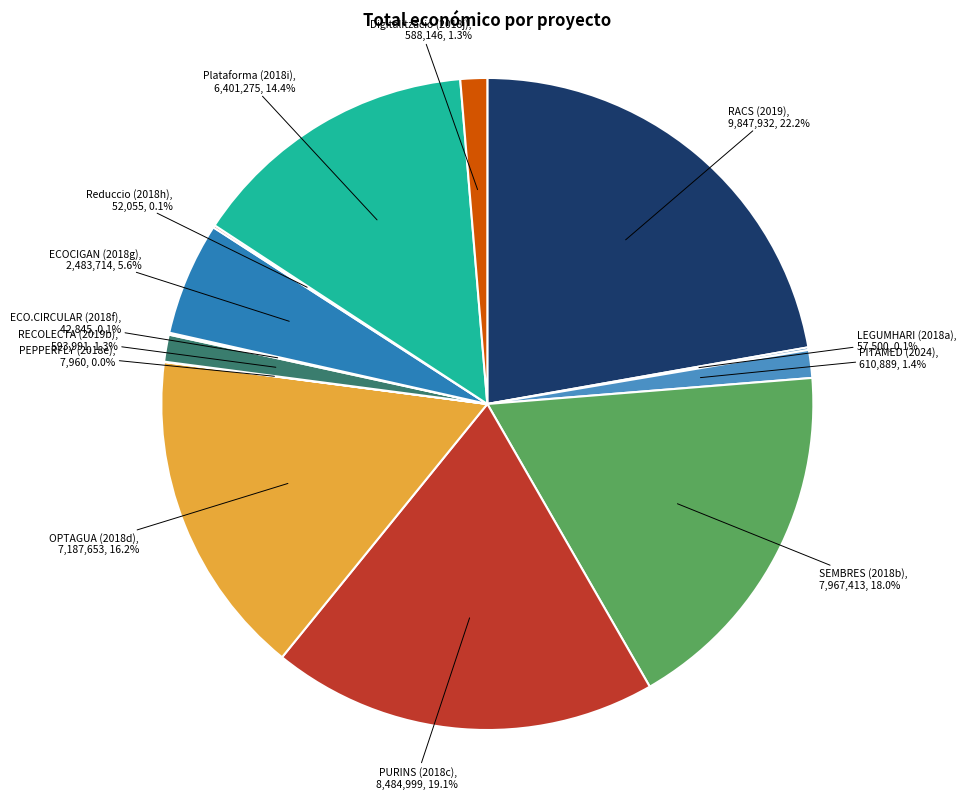

Does any single category account for the majority?

No